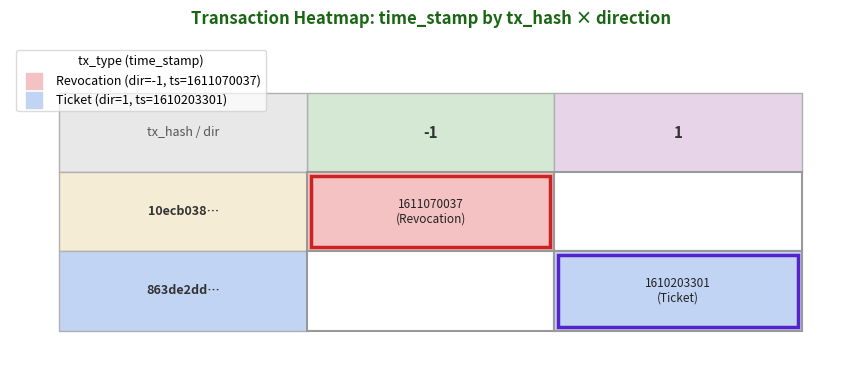

True or false: 863de2dd… has a value of 2 at direction.

False